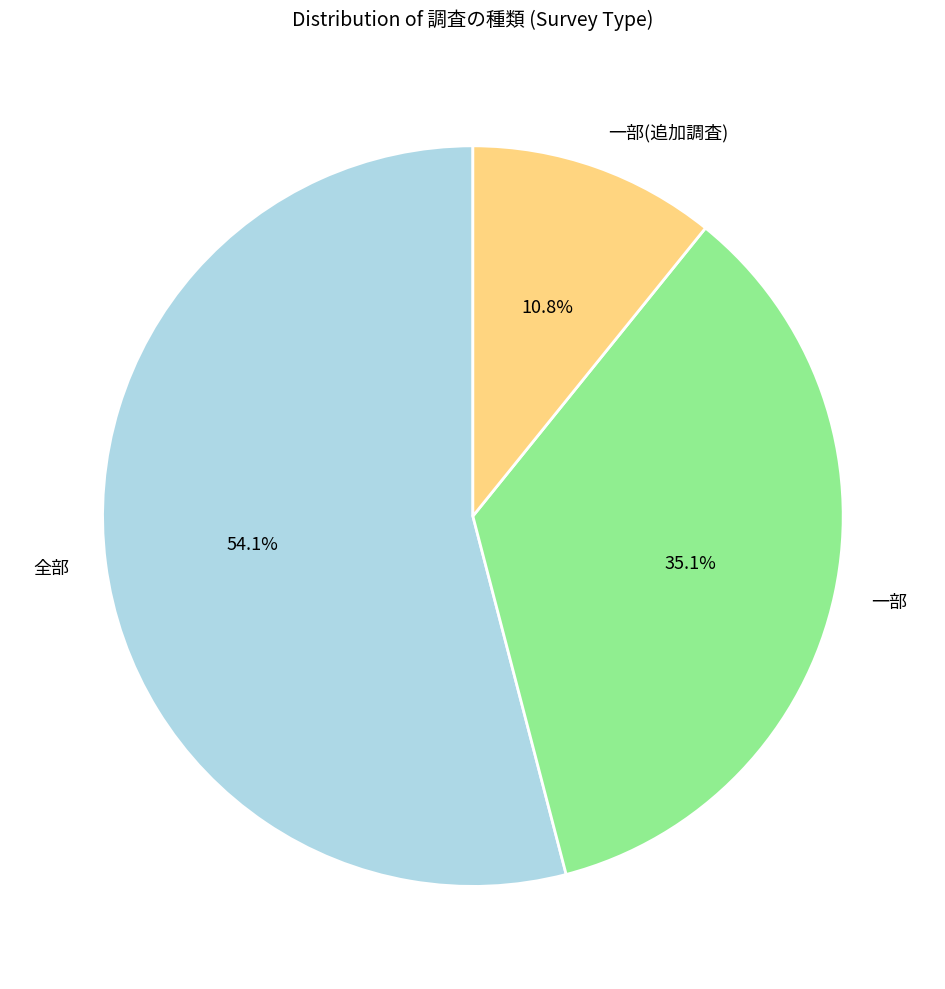

What is the majority slice?

全部